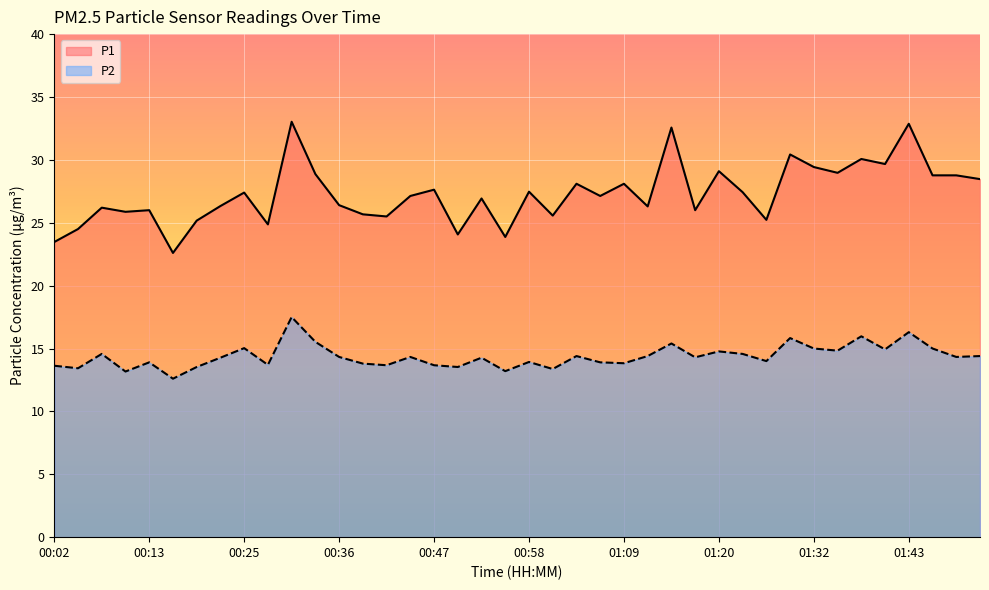

What is the approximate value of P2 at 00:27?

13.7